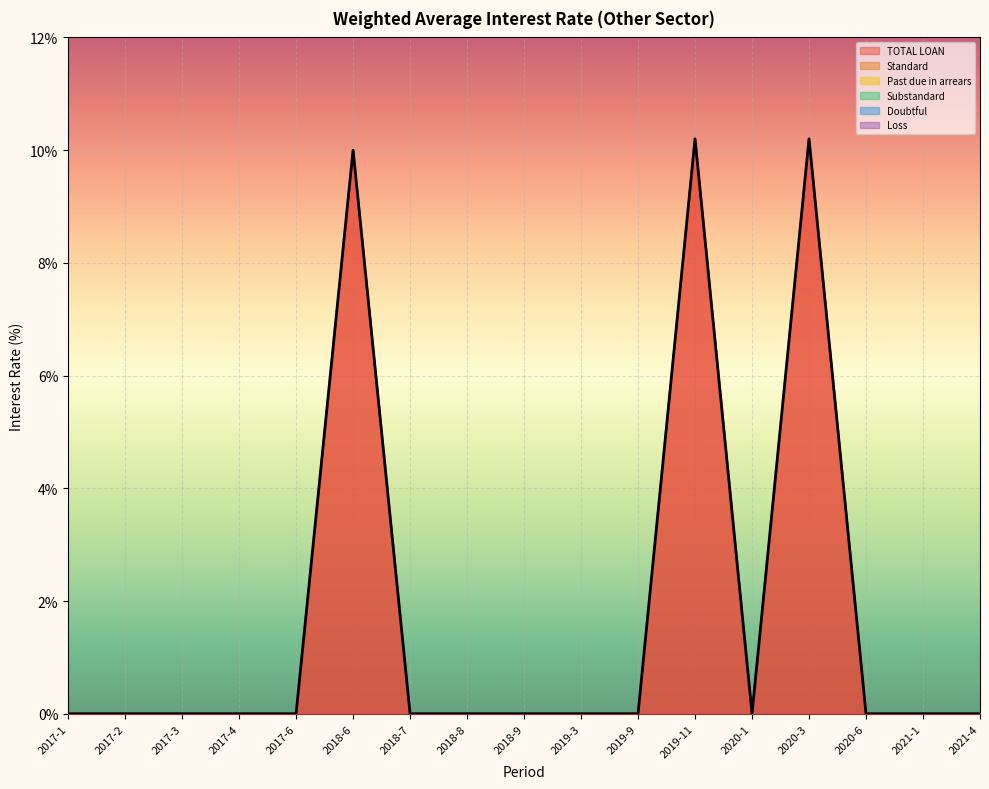

Rank the series by their maximum value, from highest to lowest.

TOTAL LOAN, Standard, Past due in arrears, Substandard, Doubtful, Loss